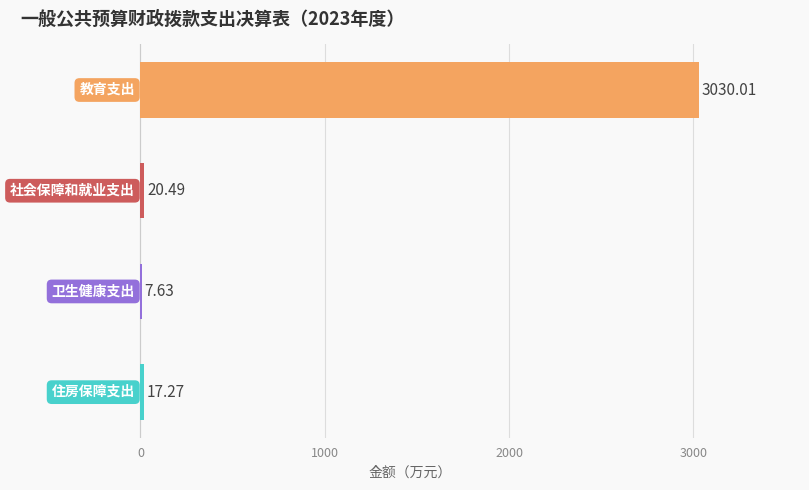

What is the sum of all values?

3075.4